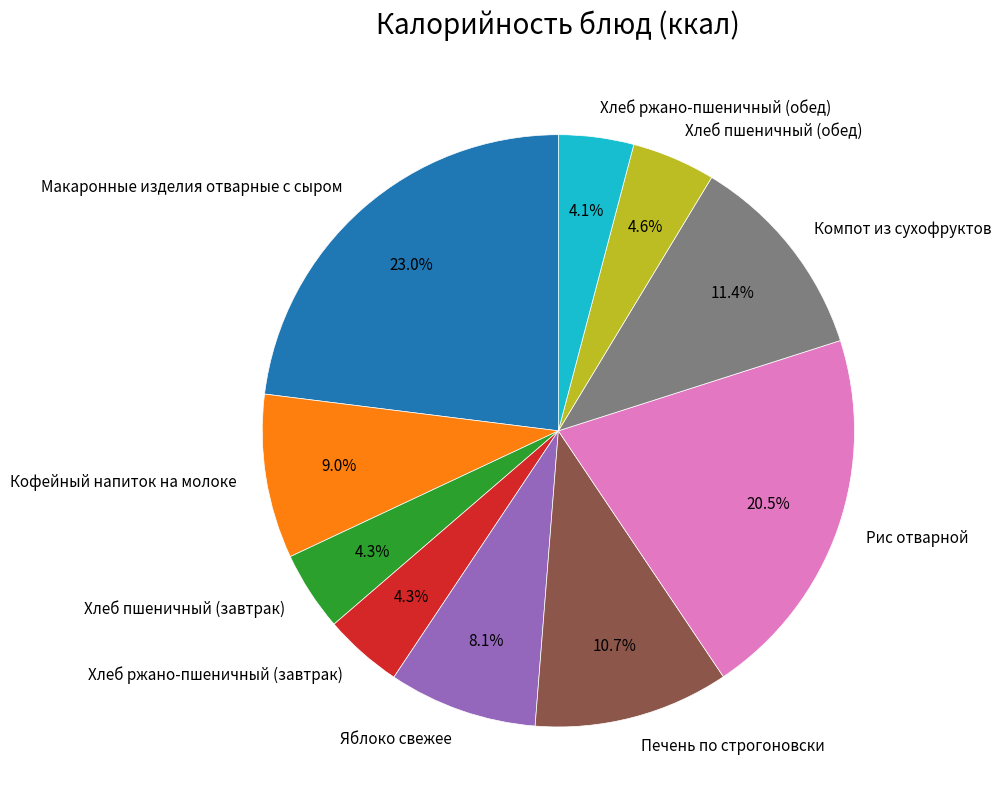

To the nearest percent, what portion does Компот из сухофруктов represent?

11%